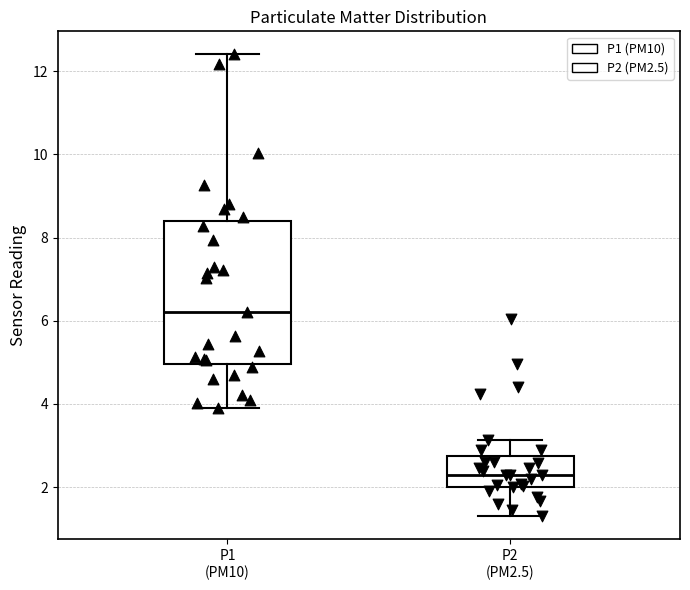

Which box is the tallest, from its lower edge to its upper edge?

P1 (PM10)